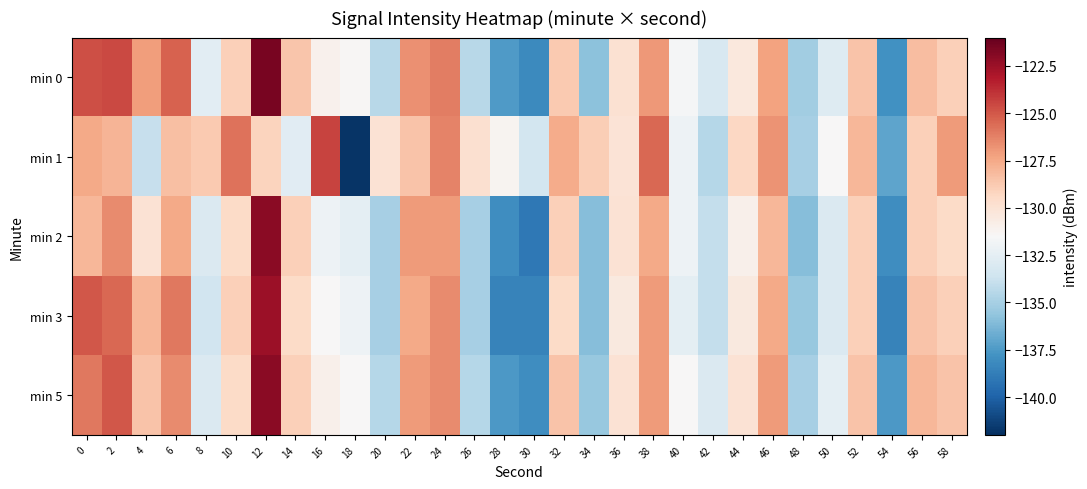

Which has a higher value, 38 or 10?

38